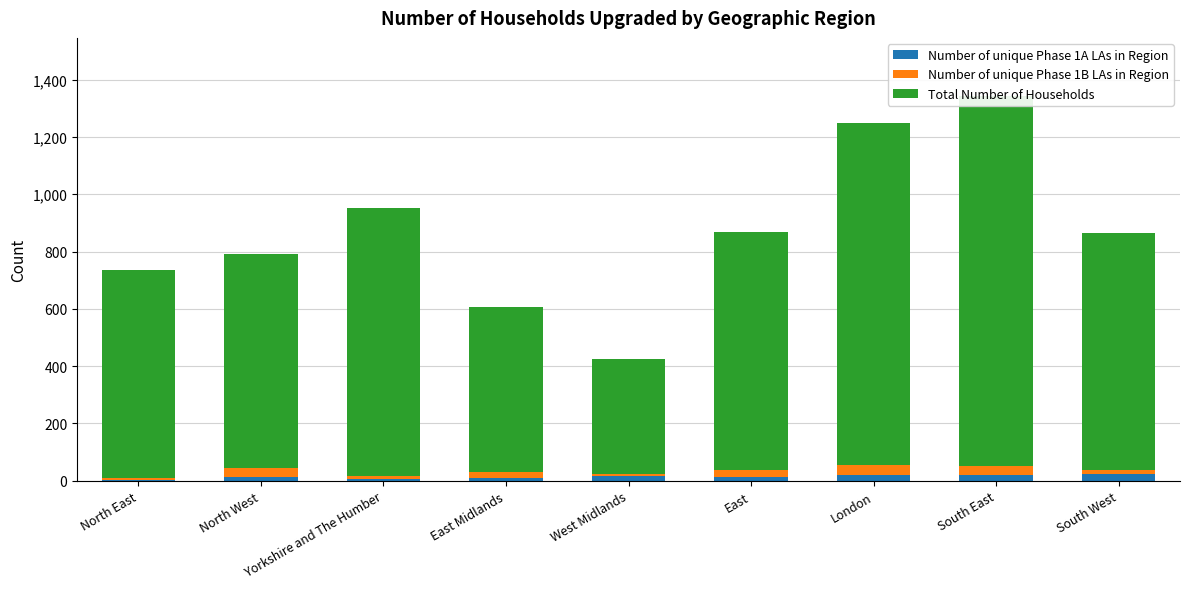

At which label is Number of unique Phase 1B LAs in Region closest to 19?

East Midlands